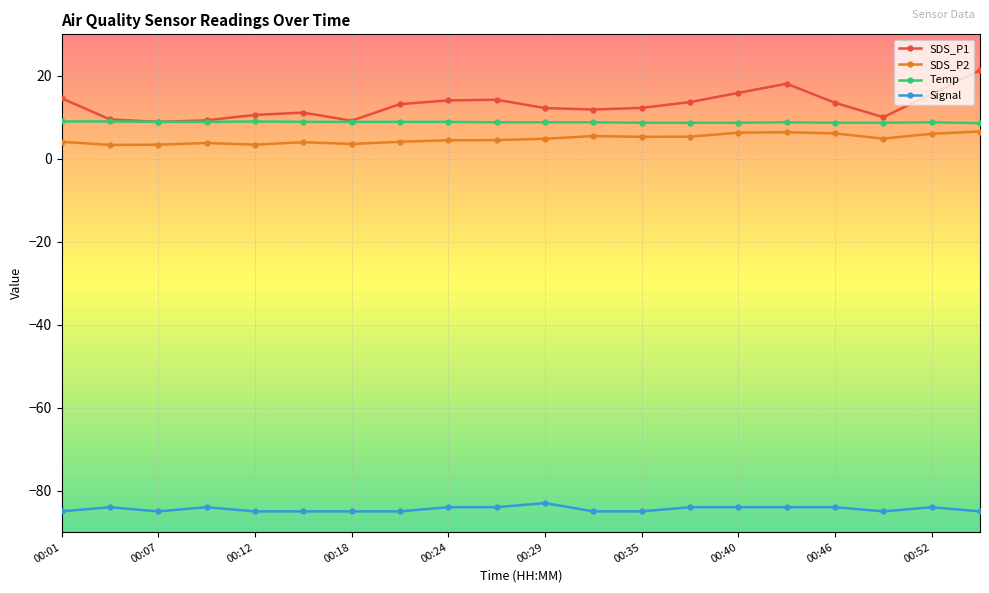

Which series has the largest total across all categories?

SDS_P1